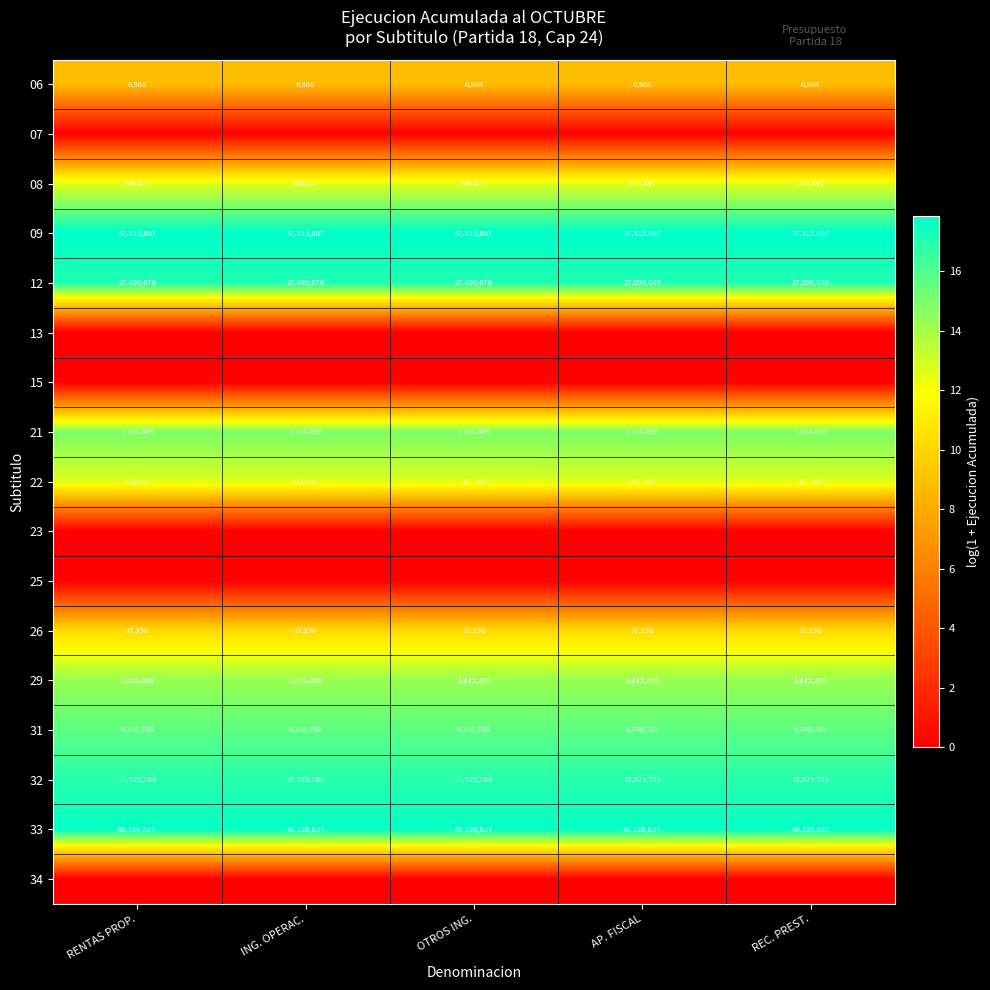

Which category has the highest value across all series?

RENTAS PROP.